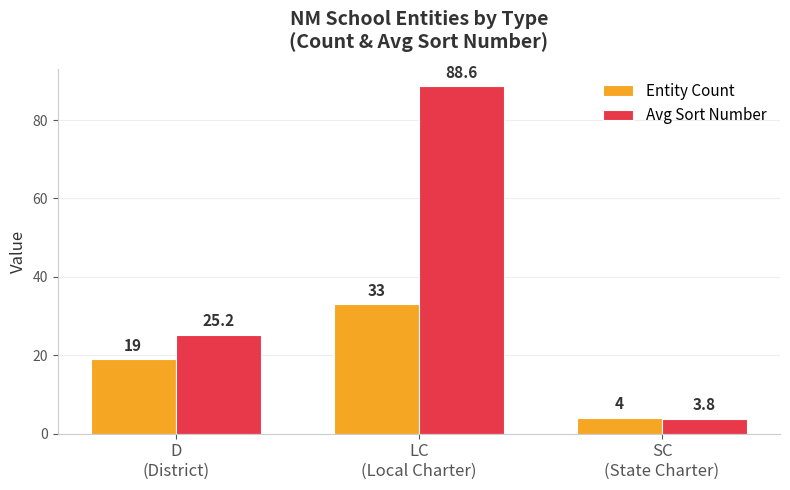

How many values in the Entity Count series are below 19?

1